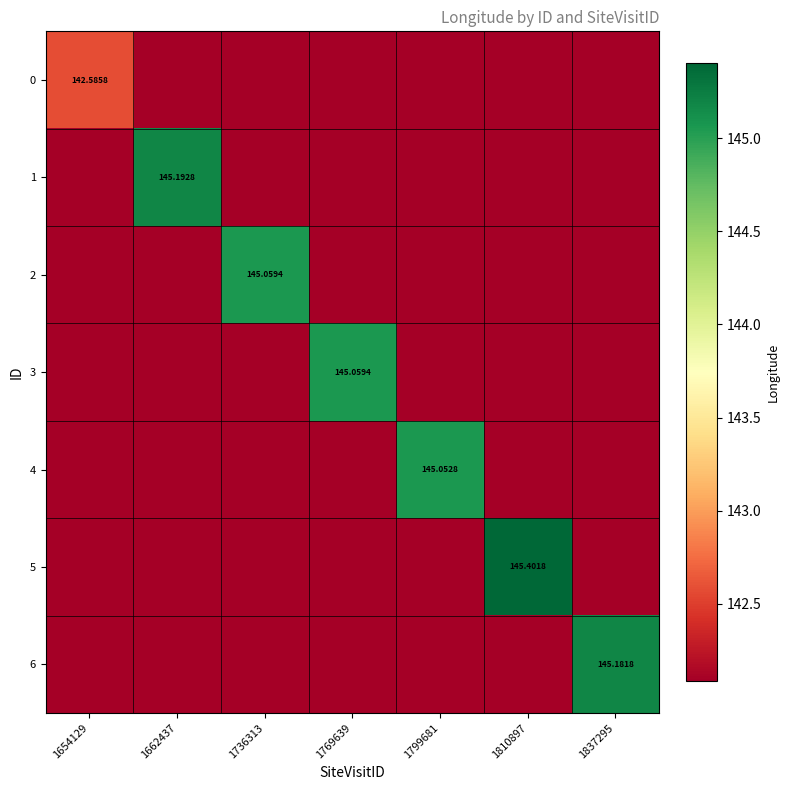

At 1769639, list the series in order from smallest to largest.

0, 1, 2, 4, 5, 6, 3